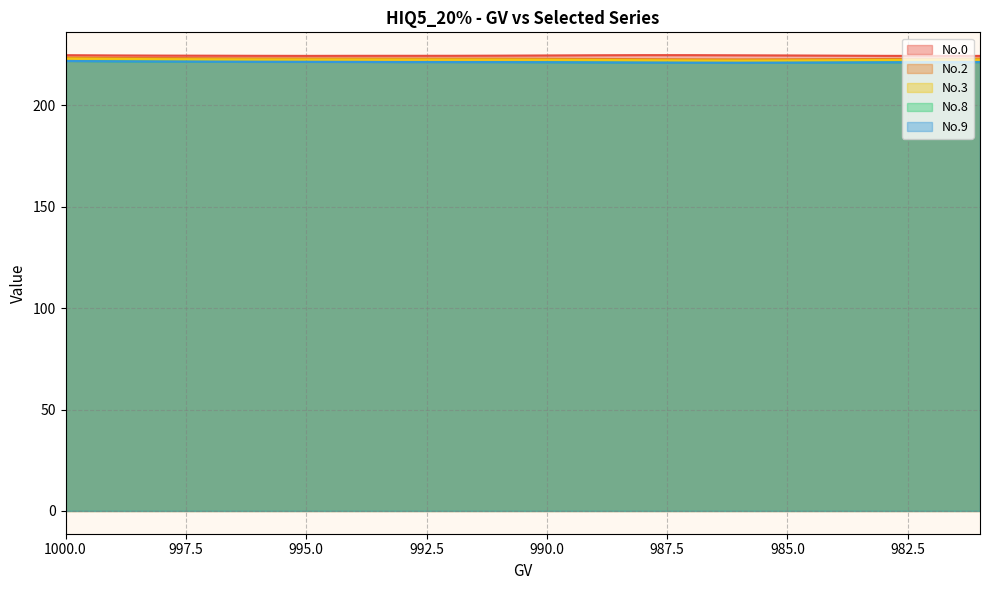

True or false: No.2 has more than 1 interior local peaks.

False